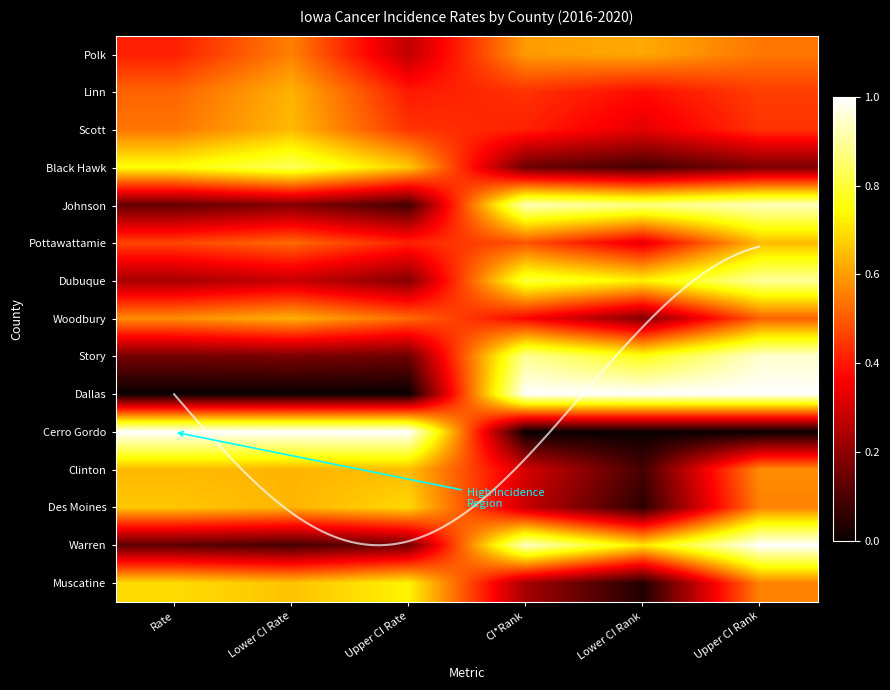

Which series has the largest range (max minus min)?

Dallas